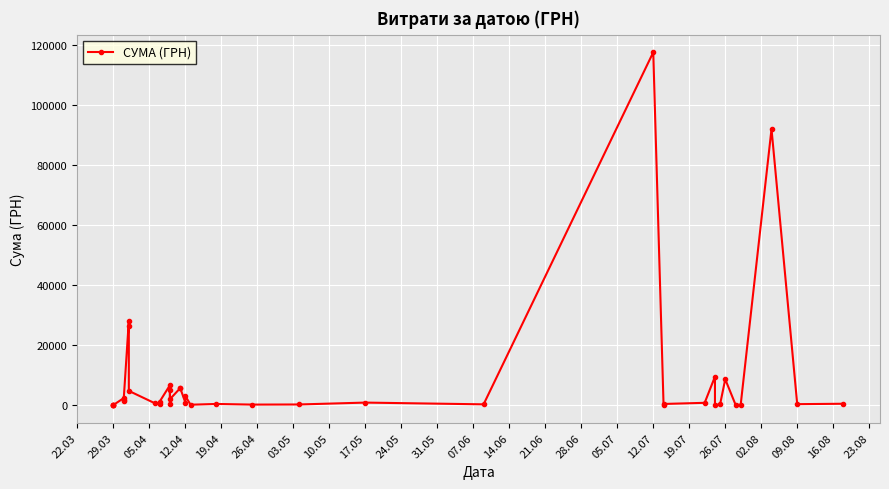

What is the smallest value displayed?

11.2